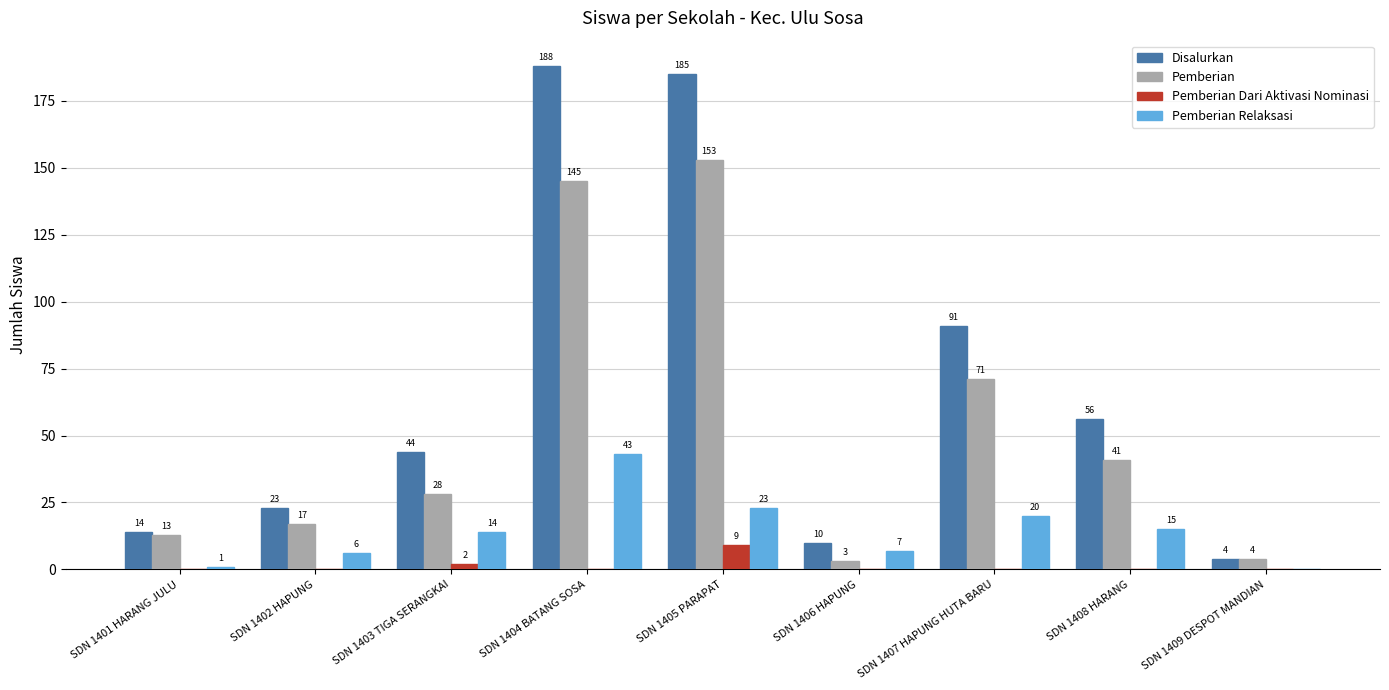

Which series changed the most between SDN 1408 HARANG and SDN 1409 DESPOT MANDIAN?

Disalurkan